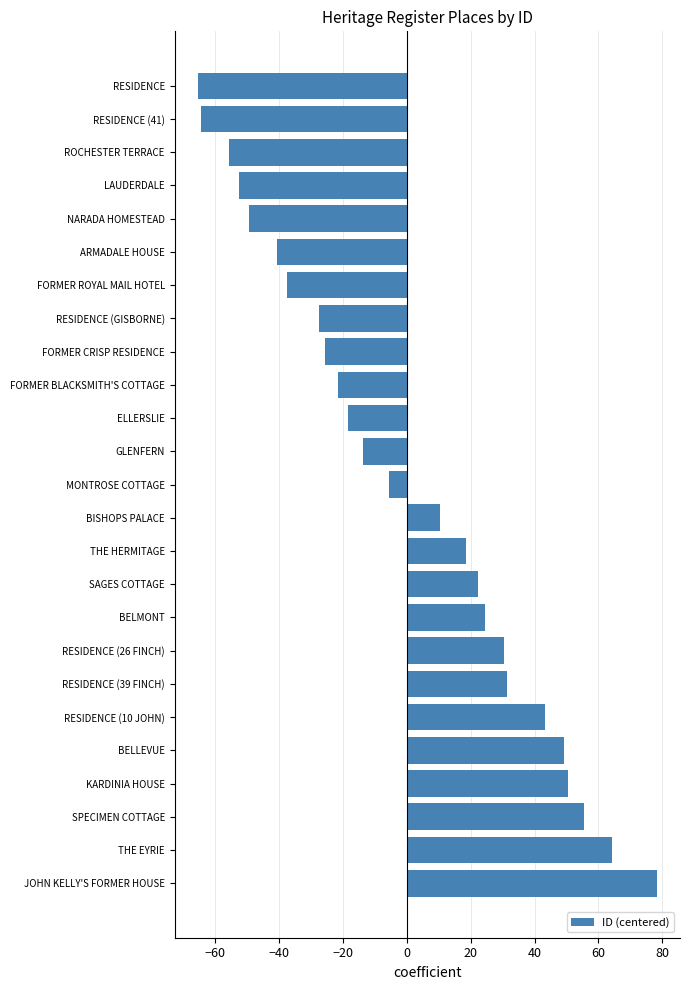

Does the chart contain stacked bars?

No